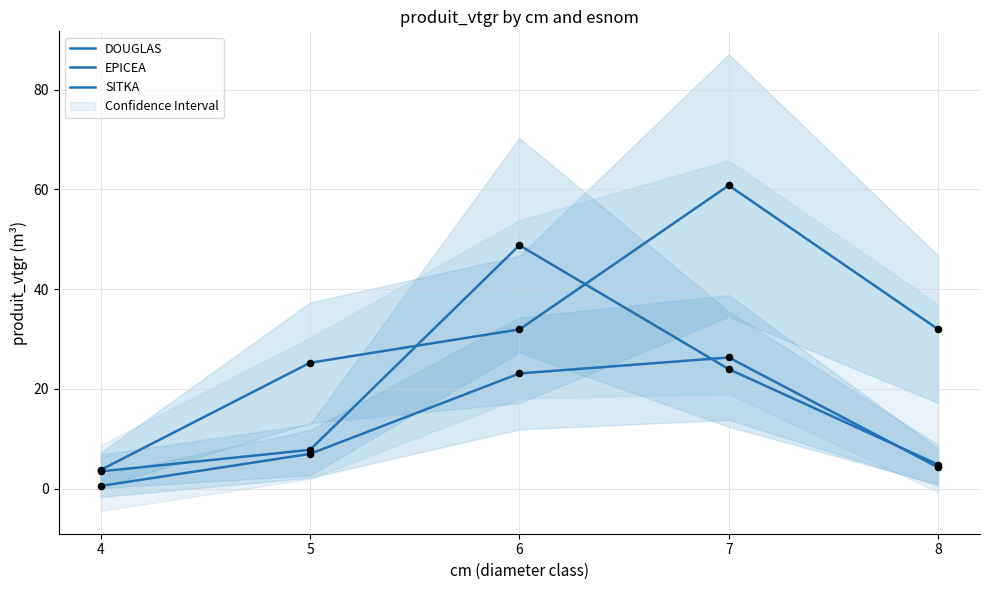

Is the value of EPICEA at 5 greater than the value of SITKA at 8?

No